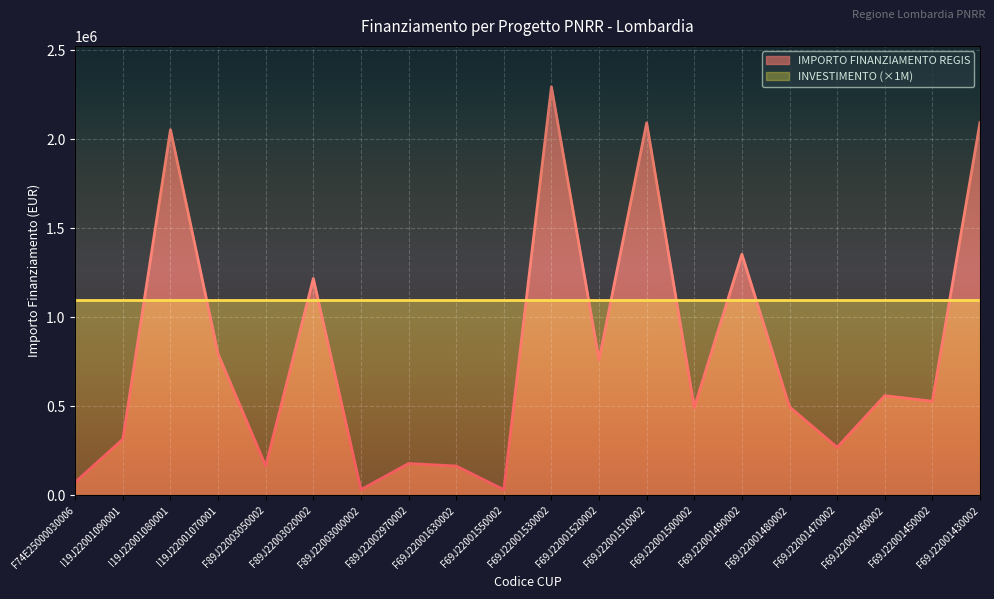

What is the approximate value at F69J22001460002?

560429.4